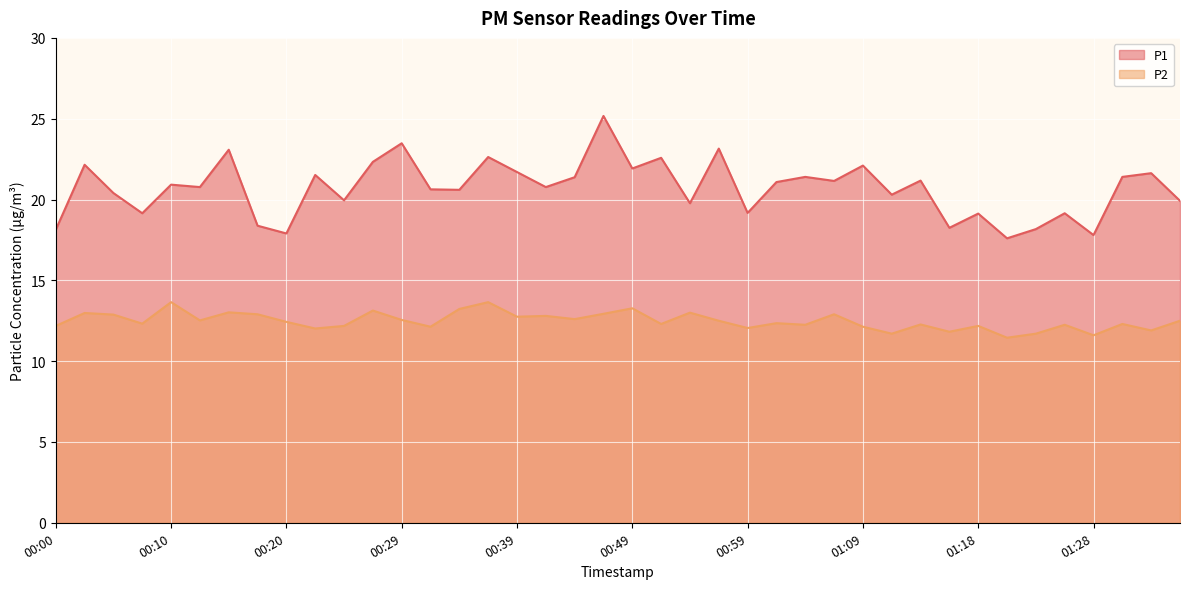

True or false: P2 and P1 cross at least once.

False